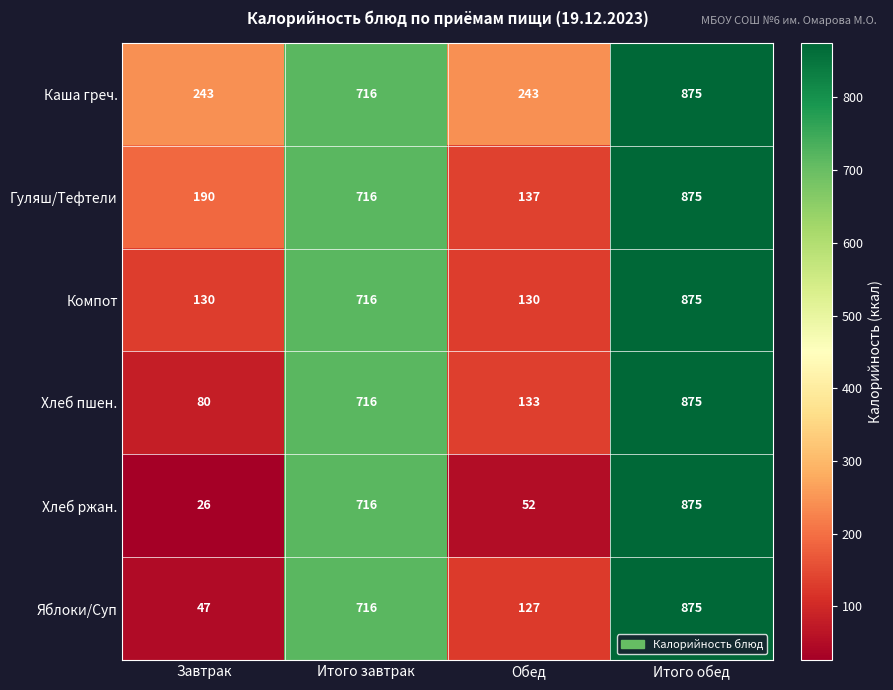

What is the approximate value of Компот at Итого завтрак, to the nearest 100?

700